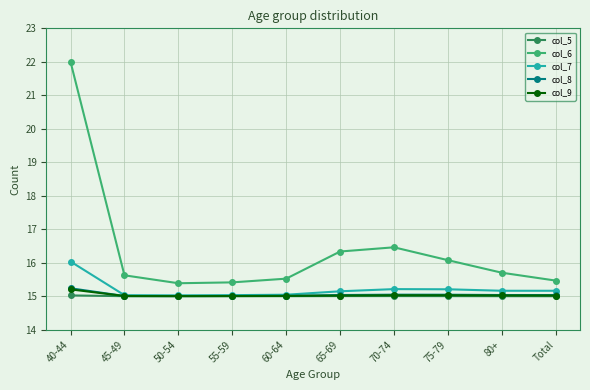

Which series has the widest spread of values?

col_6